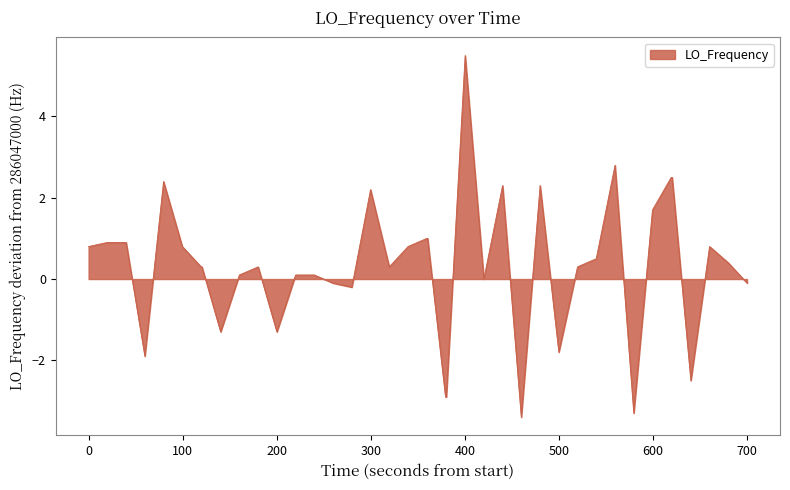

What is the difference between the maximum and minimum values?

8.9